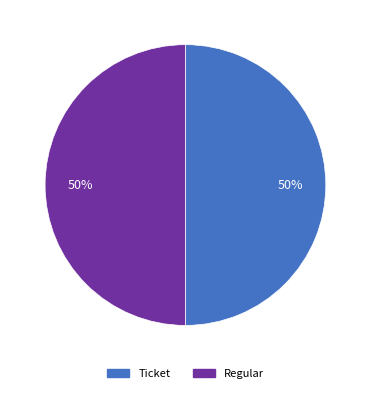

Approximately how many times larger is the value at Regular compared to Ticket?

1.0